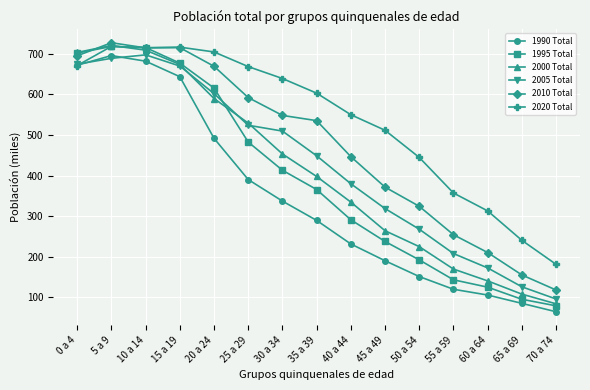

Does the chart display data point markers on the line(s)?

Yes